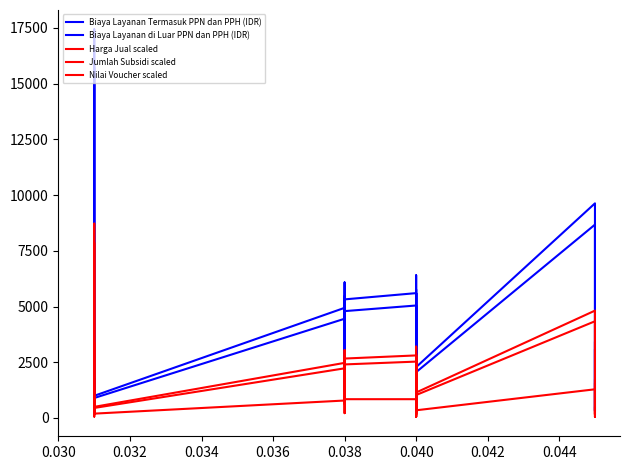

How many distinct data groups are displayed?

5